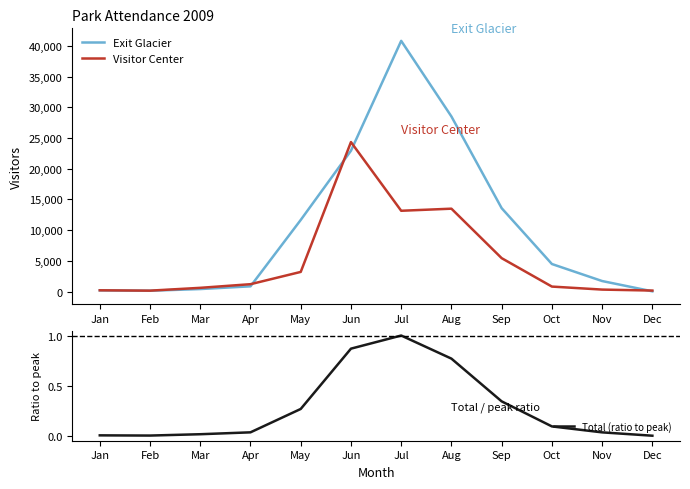

The Visitor Center series shows 50.6 at Dec. True or false?

False